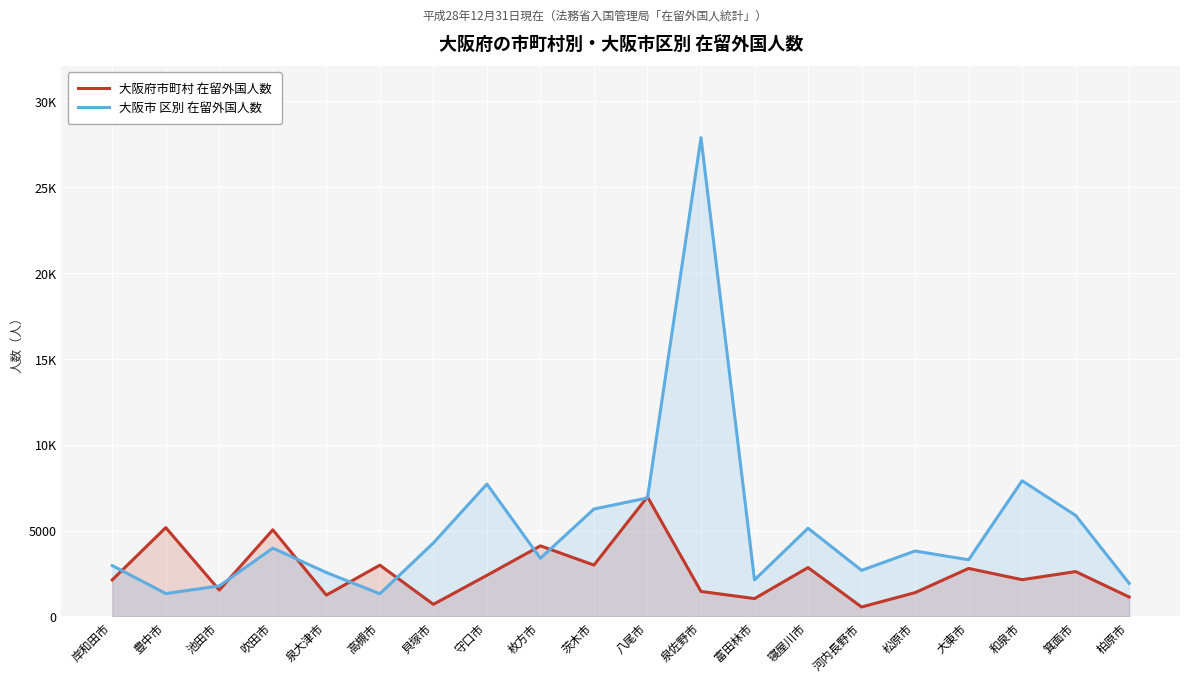

Reading left to right, extract all data points from this chart.

大阪府市町村 在留外国人数: 2127	5168	1534	5042	1240	2983	703	2390	4107	2987	6961	1454	1037	2841	548	1383	2793	2137	2609	1129
大阪市 区別 在留外国人数: 2959	1331	1773	3972	2556	1316	4277	7702	3383	6252	6897	27868	2124	5133	2682	3807	3296	7897	5878	1928